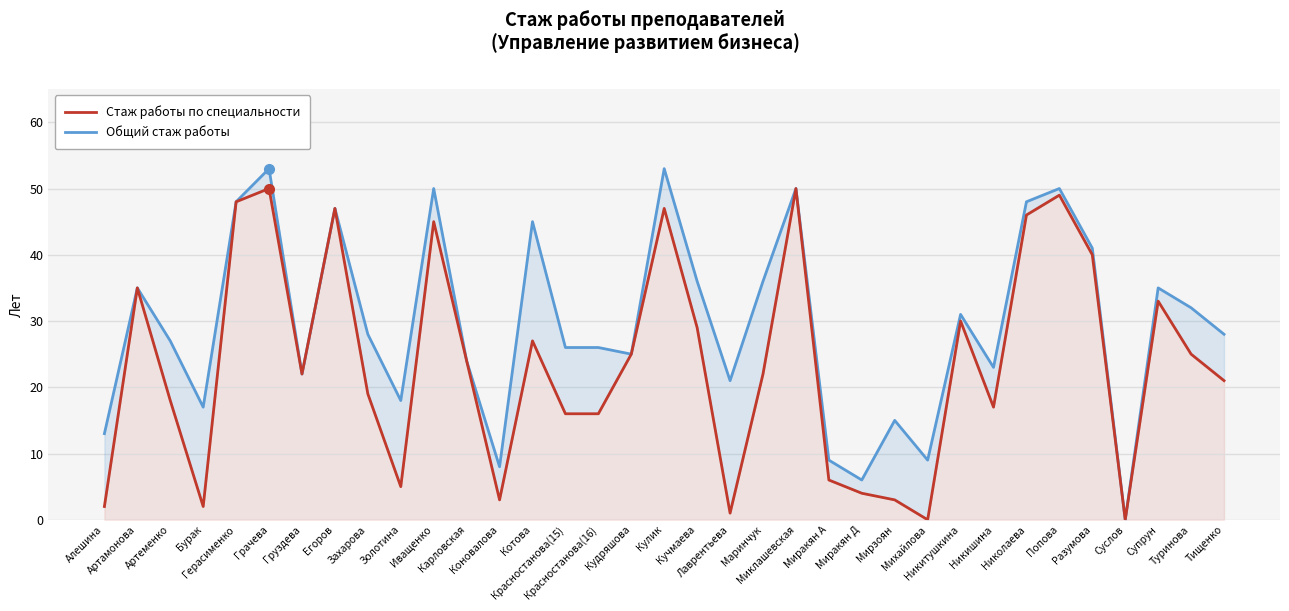

What is the value of the Стаж работы по специальности point at the 4th from the left?

2